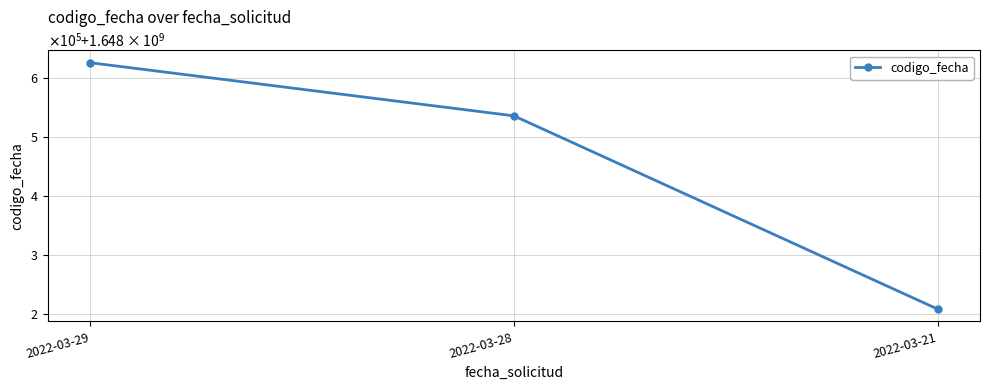

Is this an area chart (filled region under the line)?

No